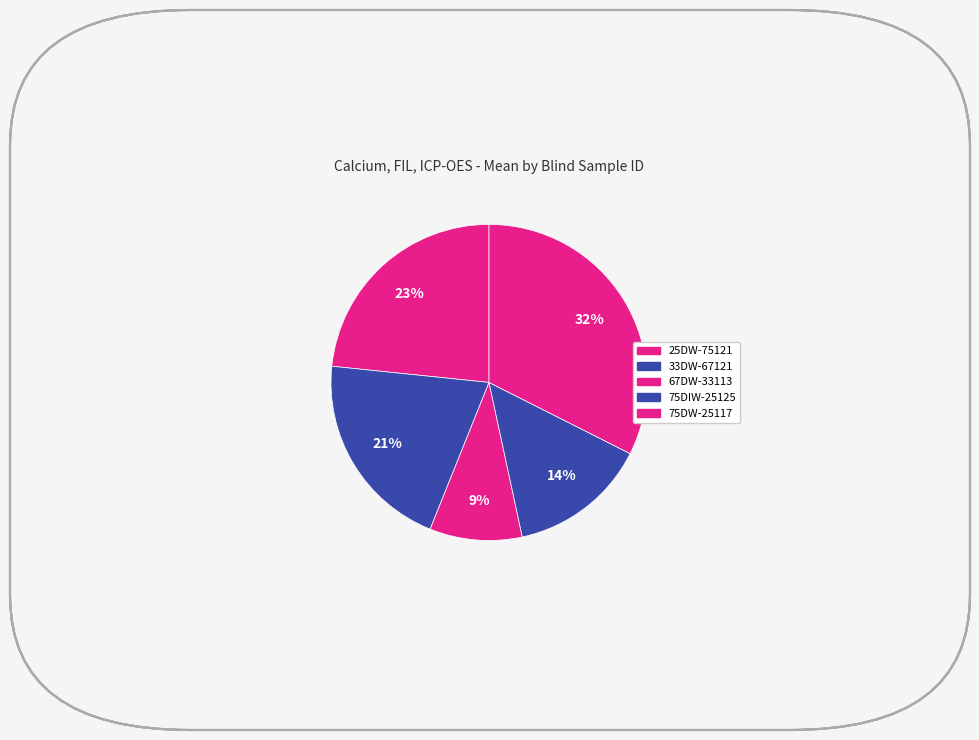

Count the number of slices in the pie.

5